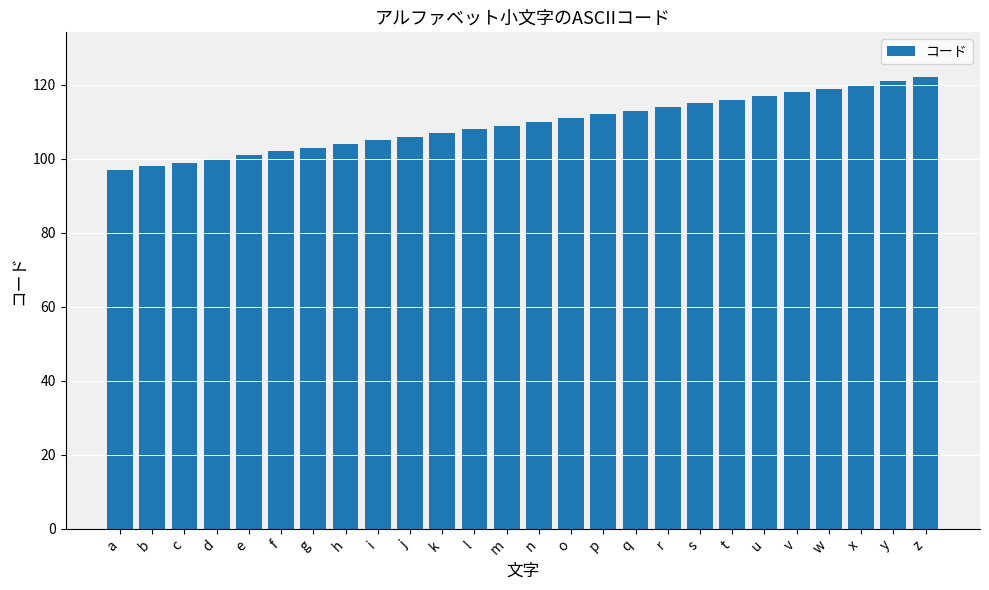

What is the difference between the values at c and e?

2